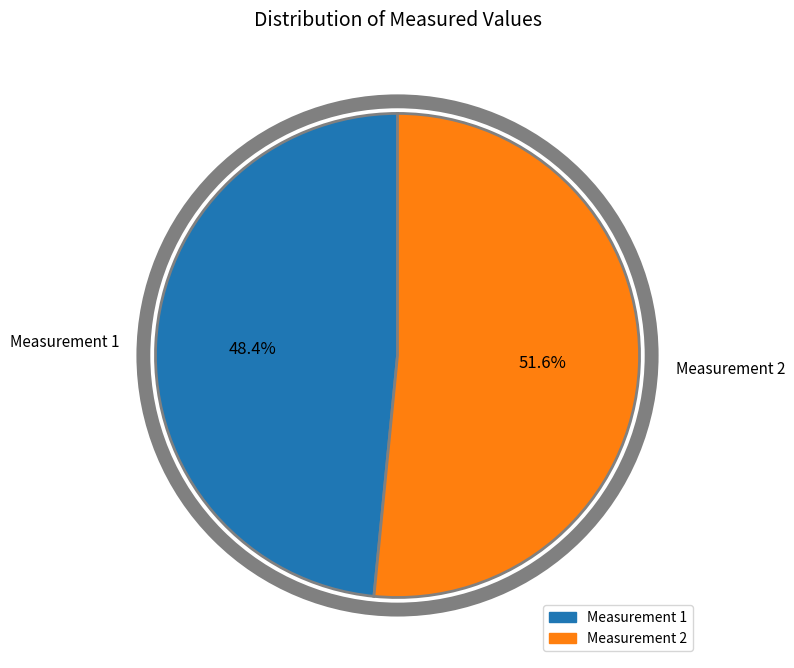

Does any single category account for the majority?

Yes